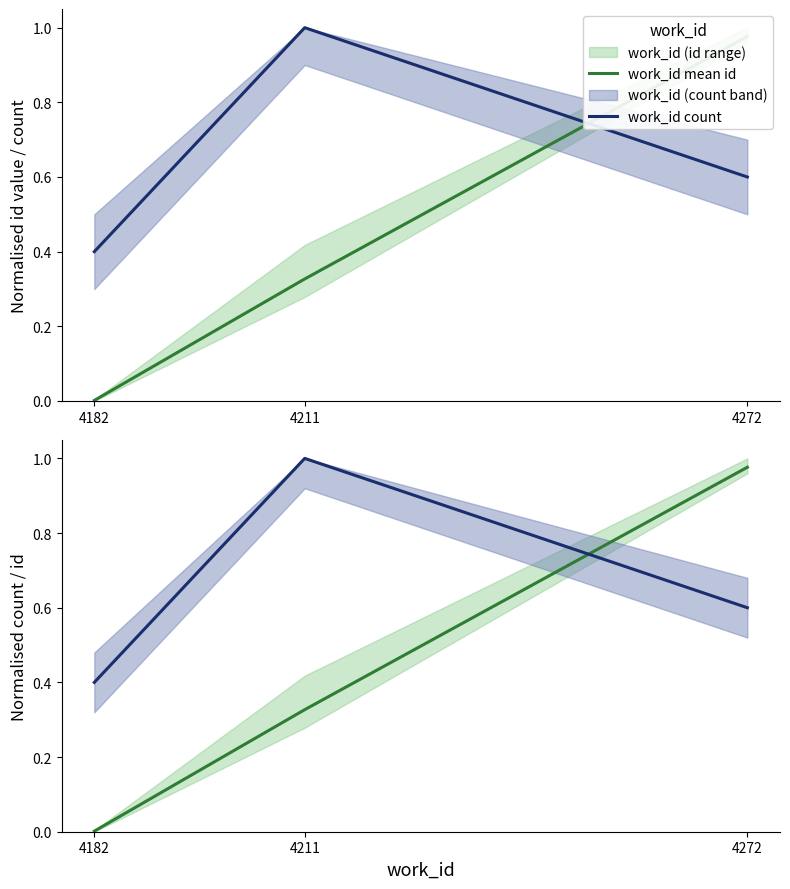

What is the difference between the maximum and minimum values in the work_id mean id series?

1.0